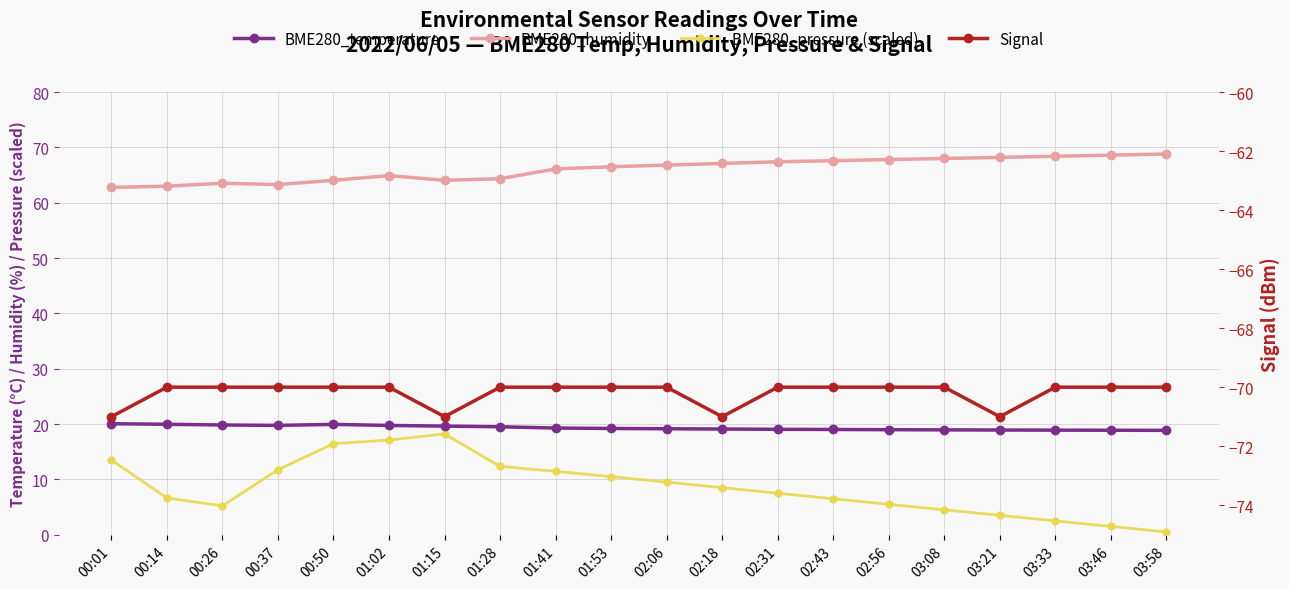

What is the value of the Signal point at the 16th from the left?

-70.0